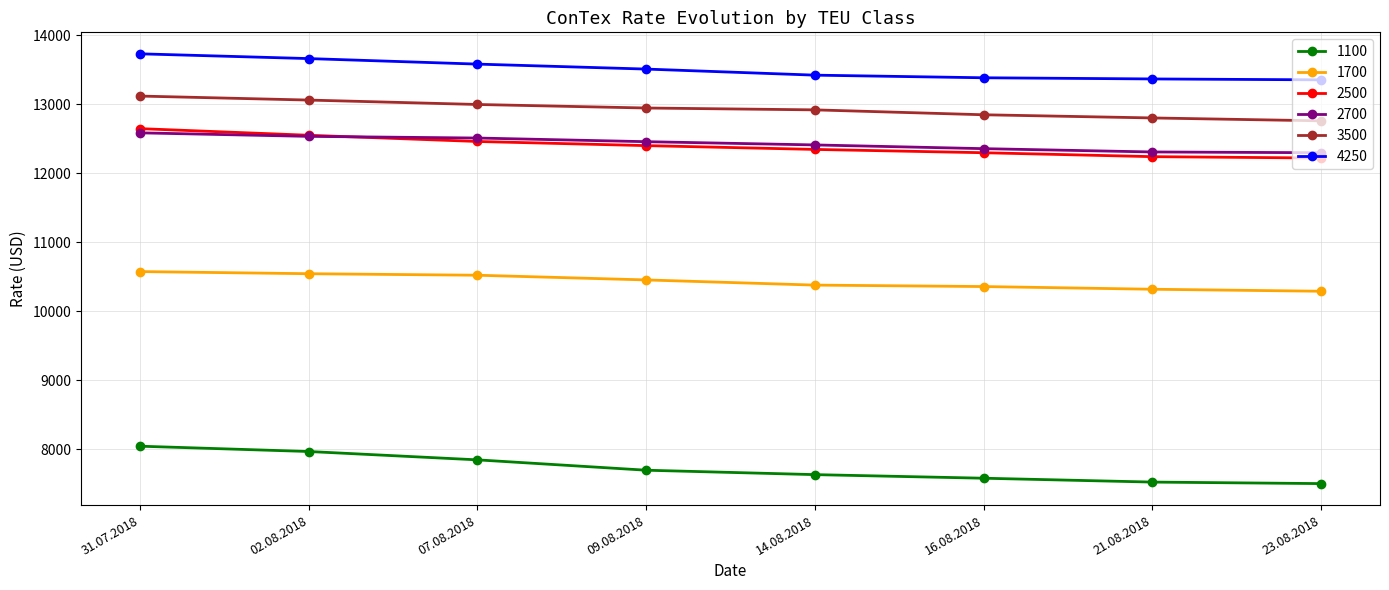

What is the difference between the 1100 values at 31.07.2018 and 23.08.2018?

542